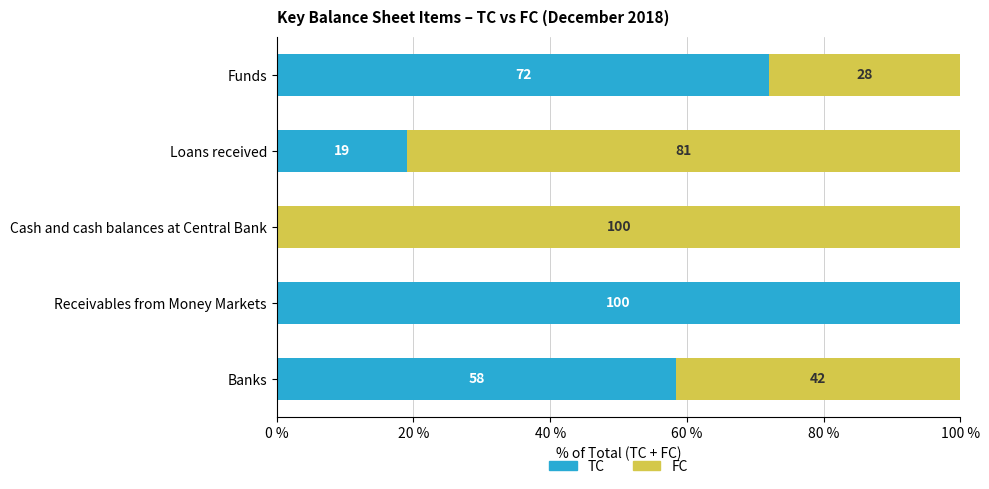

What is the average value of the TC series?

49.9